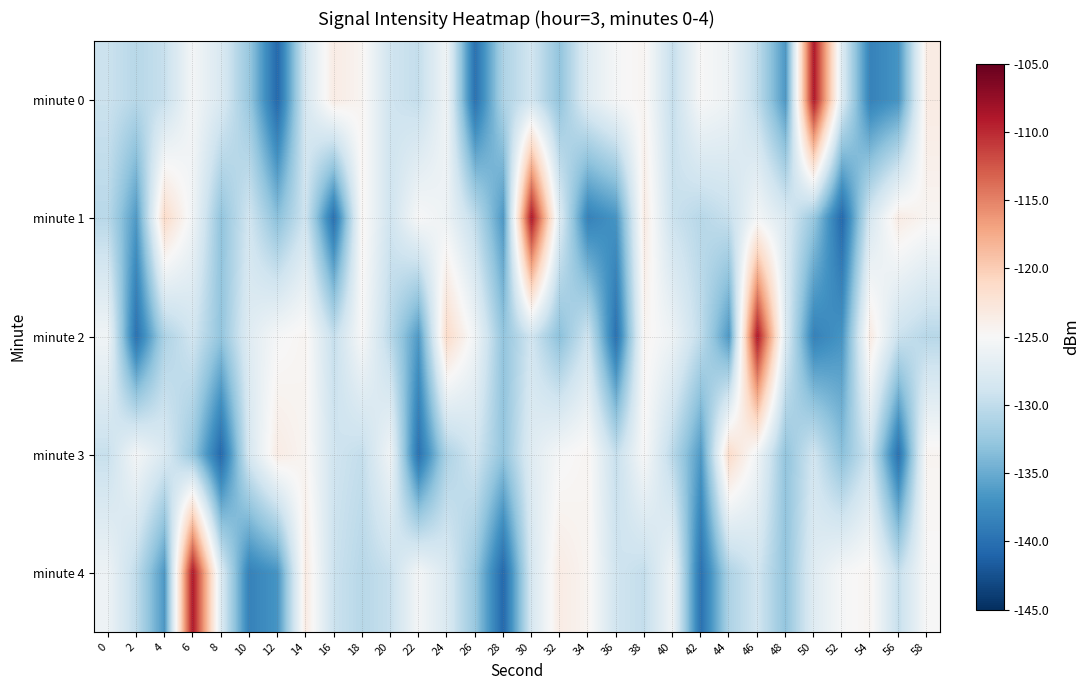

At which category does the chart reach its peak across all series?

50